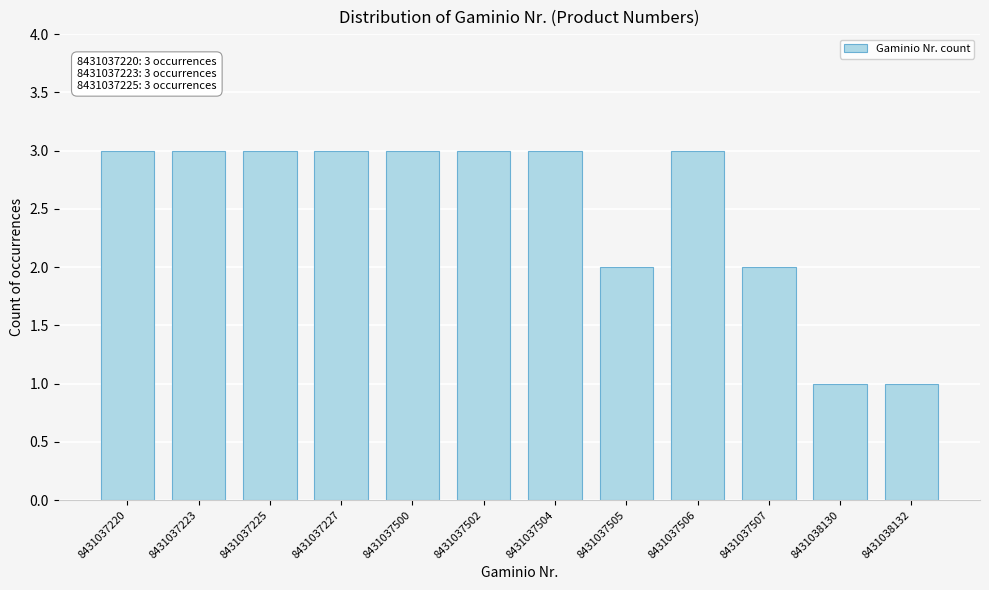

Reading left to right, extract all data points from this chart.

8431037220=3	8431037223=3	8431037225=3	8431037227=3	8431037500=3	8431037502=3	8431037504=3	8431037505=2	8431037506=3	8431037507=2	8431038130=1	8431038132=1